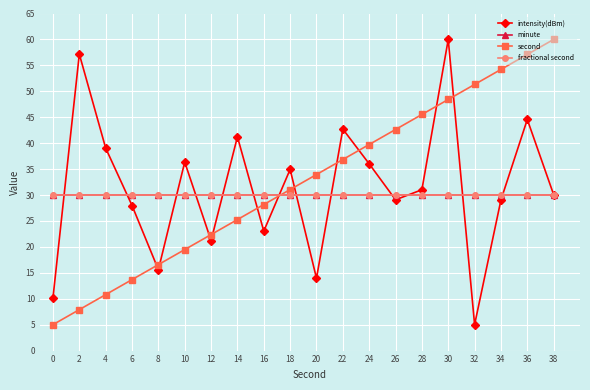

Between 4 and 0, which is larger?

4